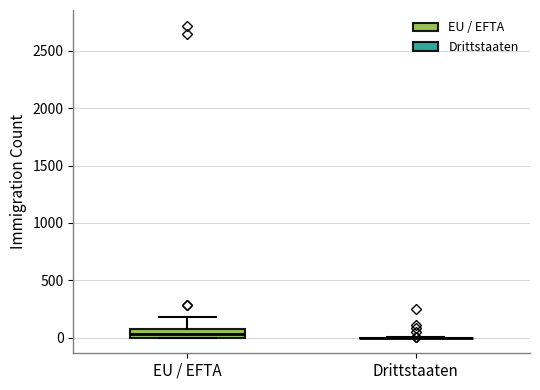

Comparing the boxes themselves (not the whiskers), which one is the tallest?

EU / EFTA